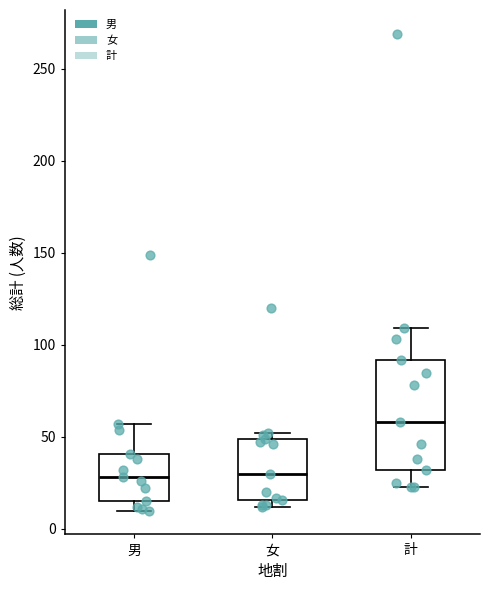

Reading left to right, transcribe this box plot: for each box, give where its median line is, the range the box spans, and where its two whiskers end, as read against the y-axis. The values are not printed on the chart, so give them approximately, as read against the axis.

男: median 30, box 15 to 40, whiskers 10 to 55
女: median 30, box 15 to 50, whiskers 10 to 50 (just above the box's upper edge)
計: median 60, box 30 to 90, whiskers 25 to 110